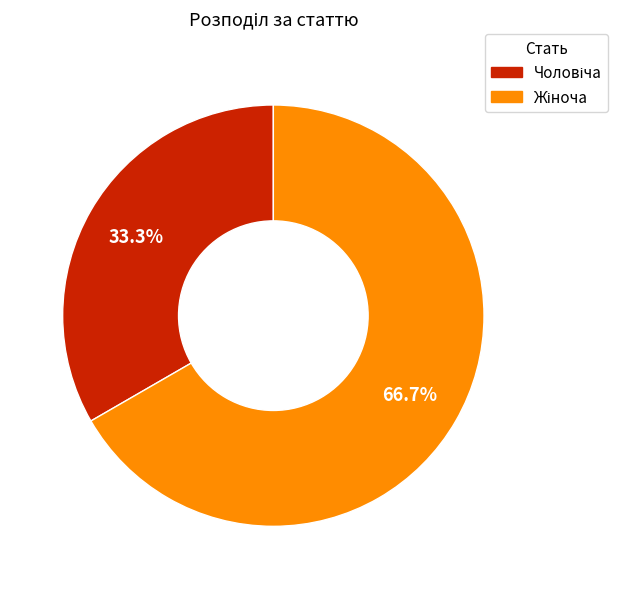

Does any single category account for the majority?

Yes